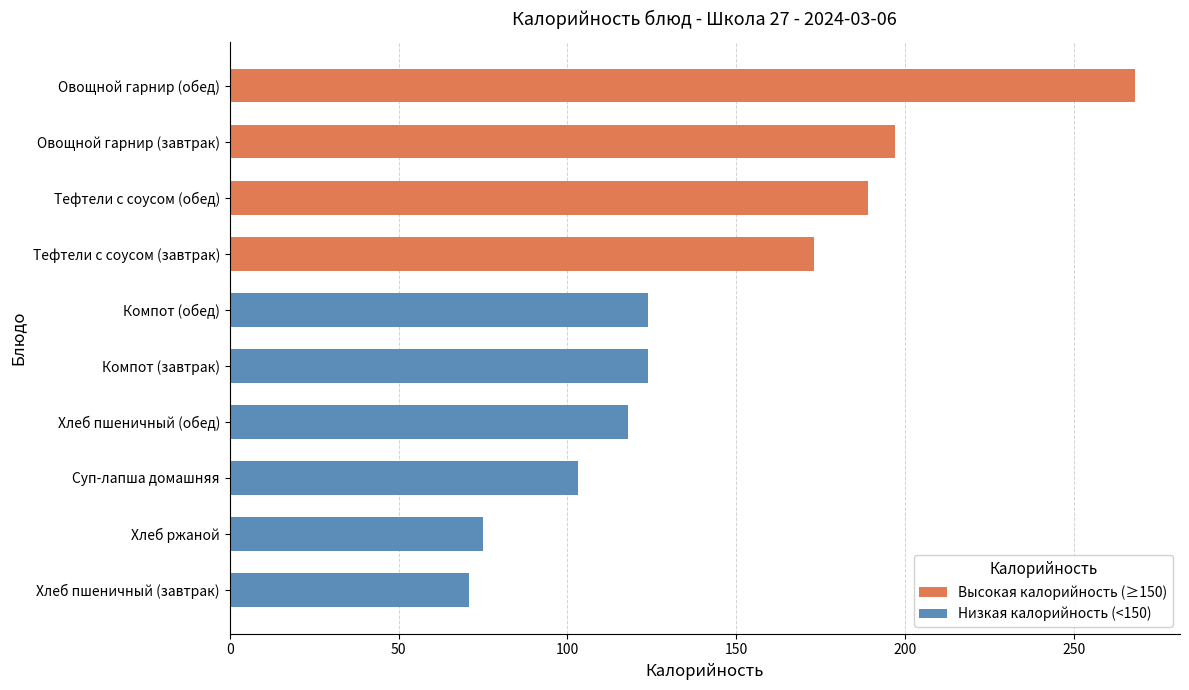

Reading left to right, transcribe all the data shown in this chart.

173	197	124	71	103	189	268	124	118	75